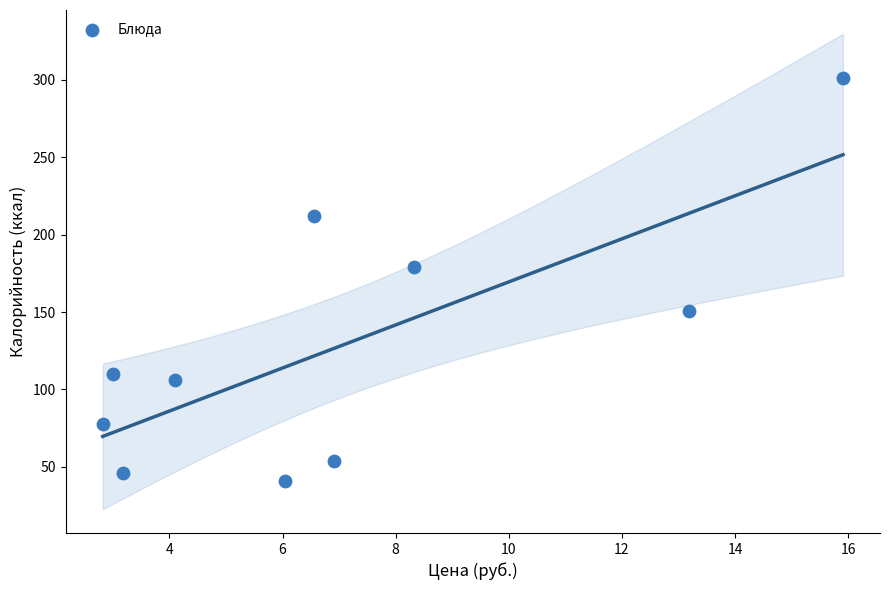

What Y value in the scatter plot is closest to 171?

179